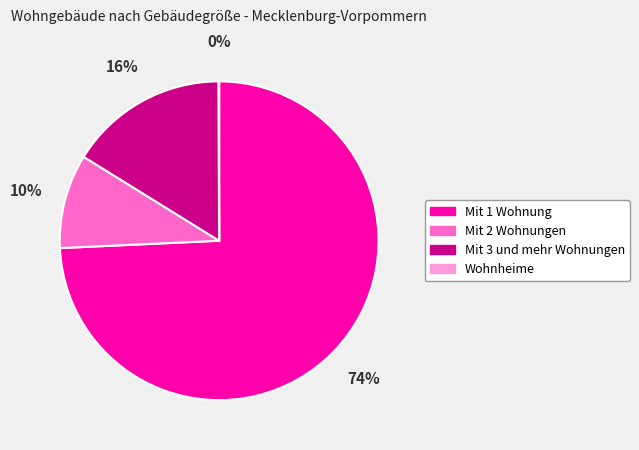

Does Mit 1 Wohnung account for over 50% of the chart?

Yes